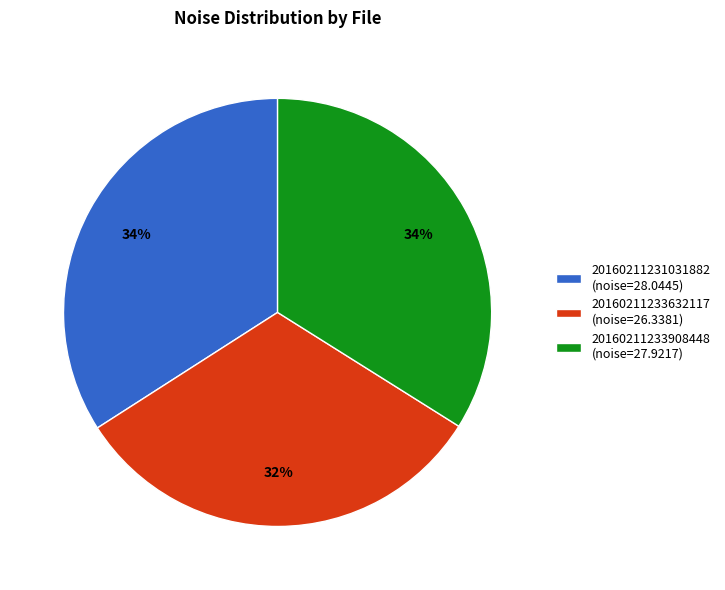

Which has a higher value, 20160211233632117 or 20160211233908448?

20160211233908448